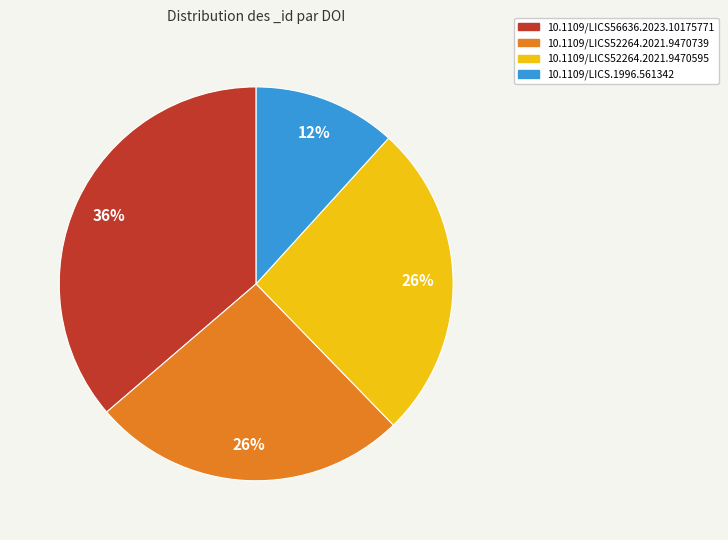

Does 10.1109/LICS.1996.561342 account for over 50% of the chart?

No